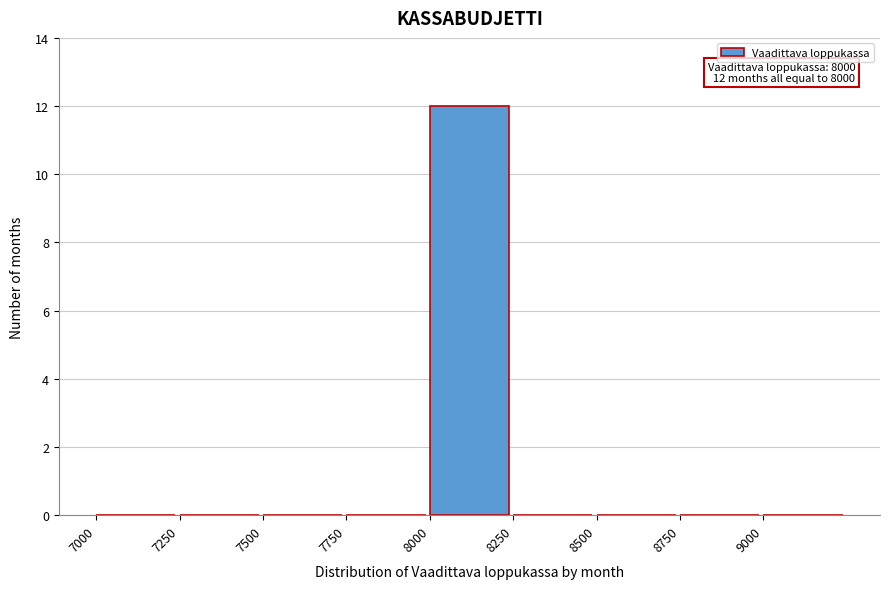

Which range on the x-axis has the tallest bar?

8000 to 8250